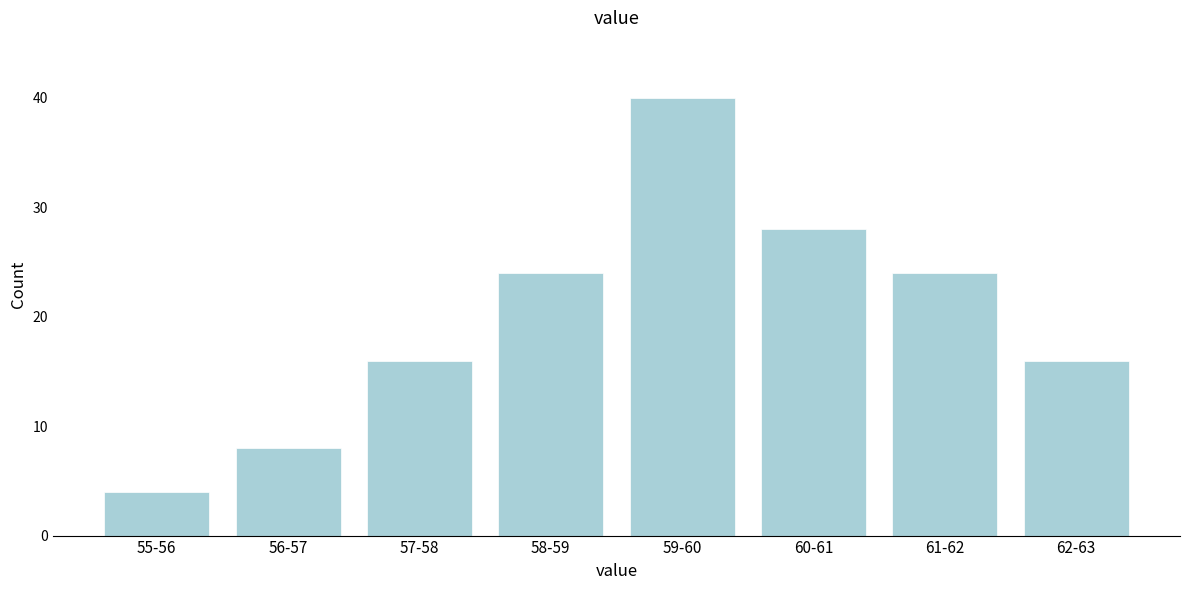

Reading left to right, list all the values displayed in this chart.

4	8	16	24	40	28	24	16